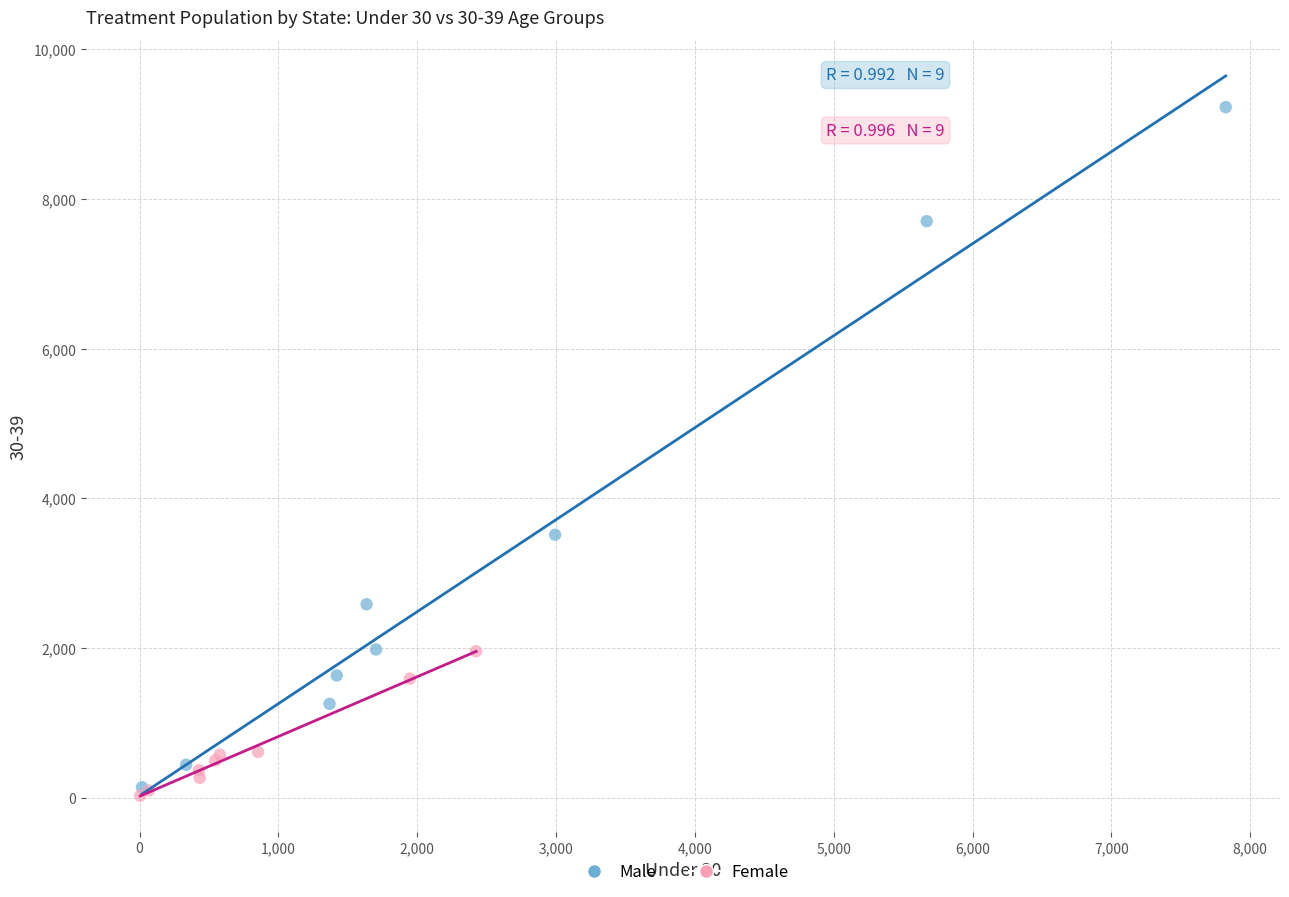

What are all the series names shown in the legend?

Male, Female